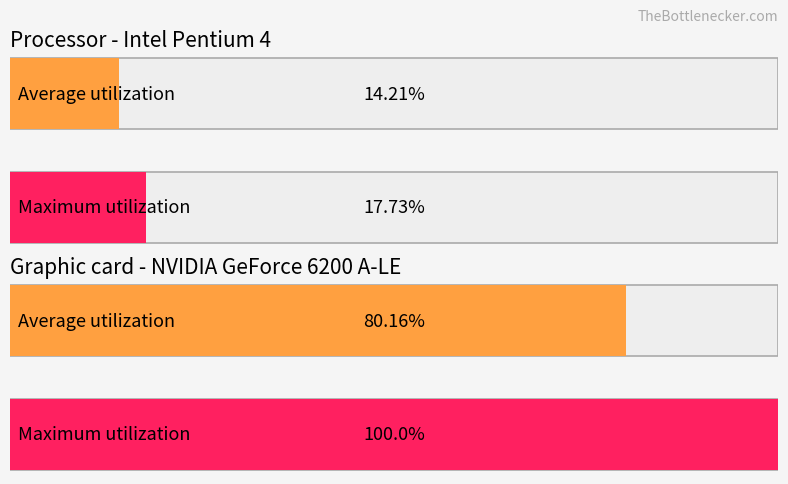

True or false: Average utilization has a value of 0.4 at Absorb.

False